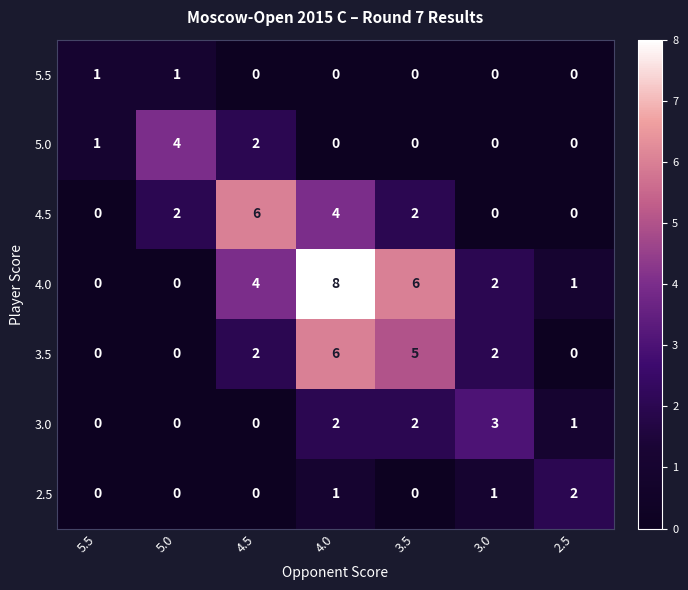

What is the difference between the second highest and minimum values in the 3.5 series?

5